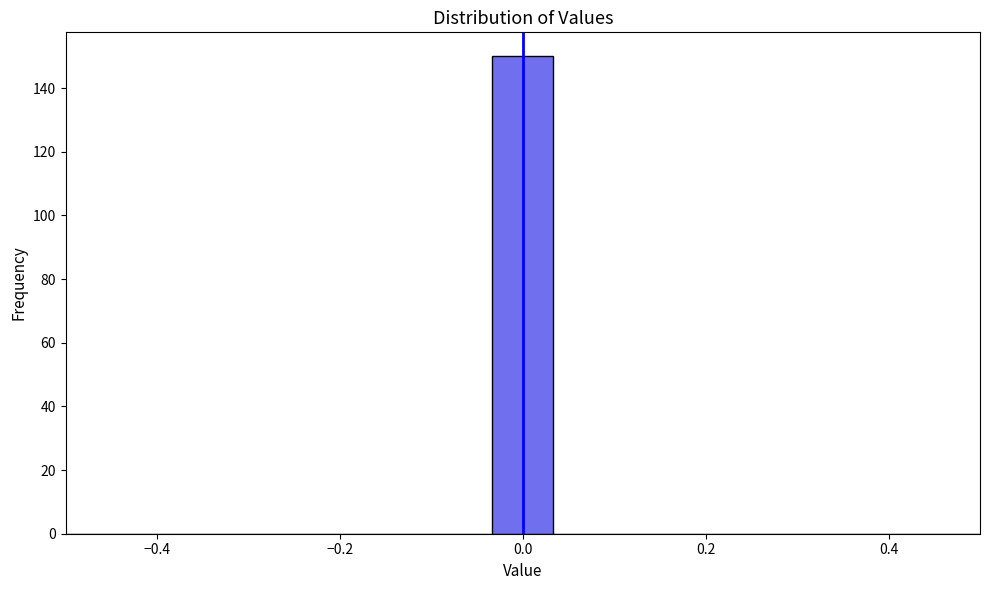

Read against the x-axis, roughly where is the centre of the tallest bar?

0.00